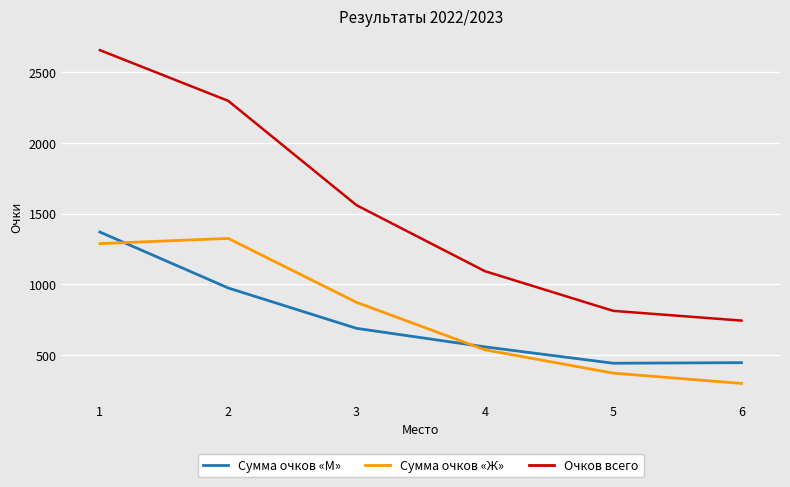

Where does the Очков всего series first go above 1560?

1